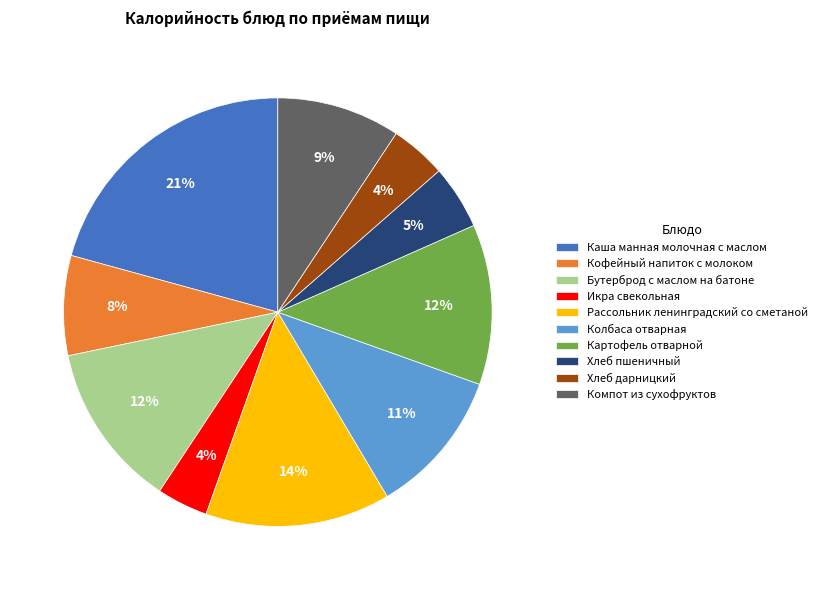

Do Кофейный напиток с молоком and Колбаса отварная together represent more than half of the pie?

No